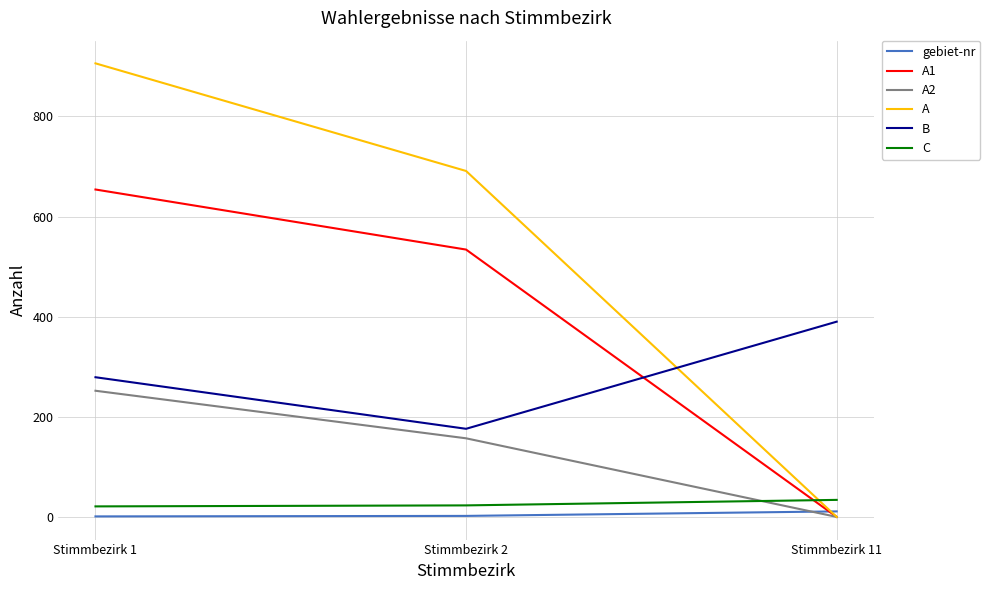

The value of A2 at Stimmbezirk 1 is 252. True or false?

True